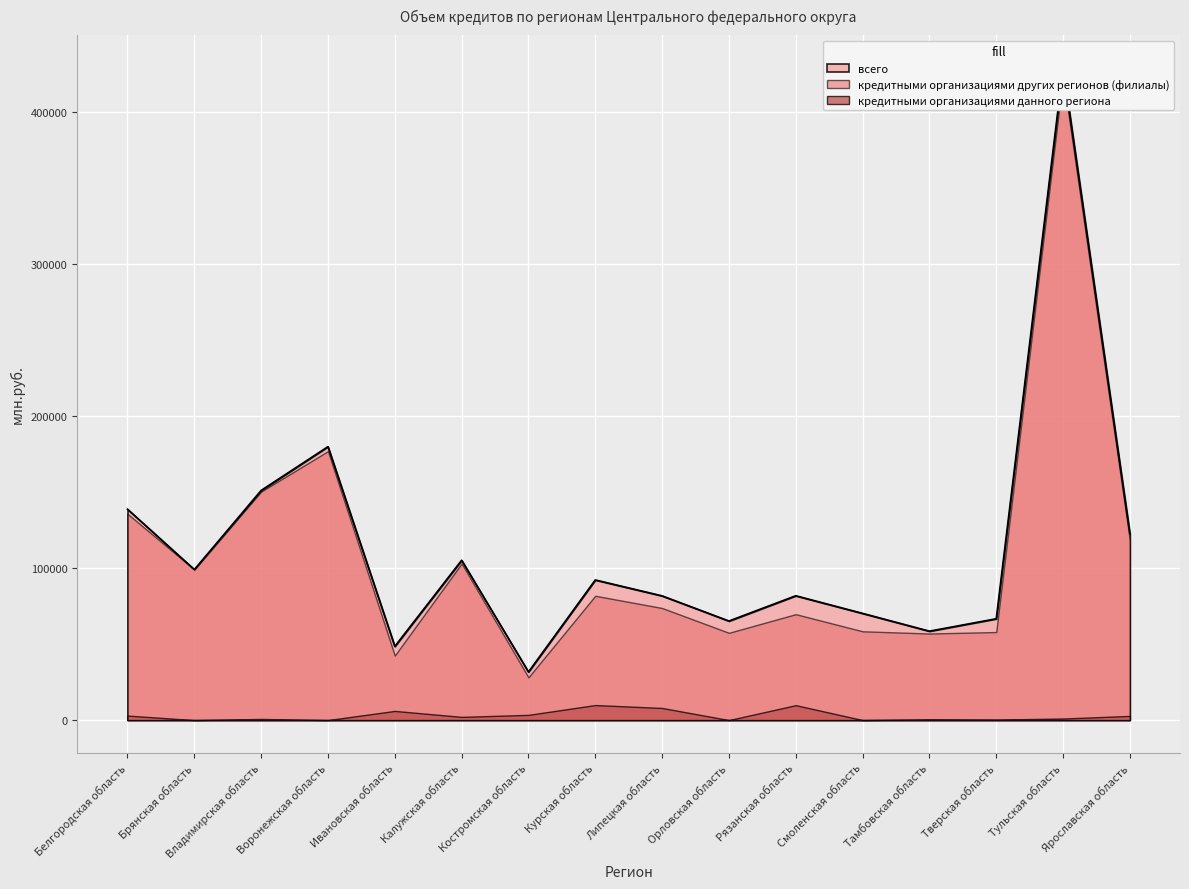

What is the difference between the всего values at Брянская область and Владимирская область?

52089